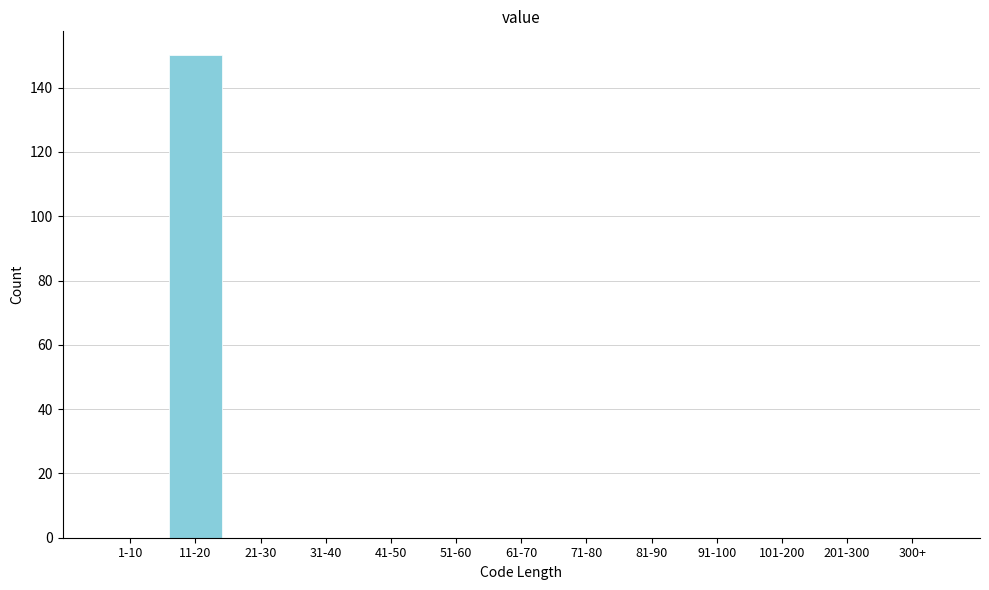

Reading left to right, list all the values displayed in this chart.

1-10=0	11-20=150	21-30=0	31-40=0	41-50=0	51-60=0	61-70=0	71-80=0	81-90=0	91-100=0	101-200=0	201-300=0	300+=0